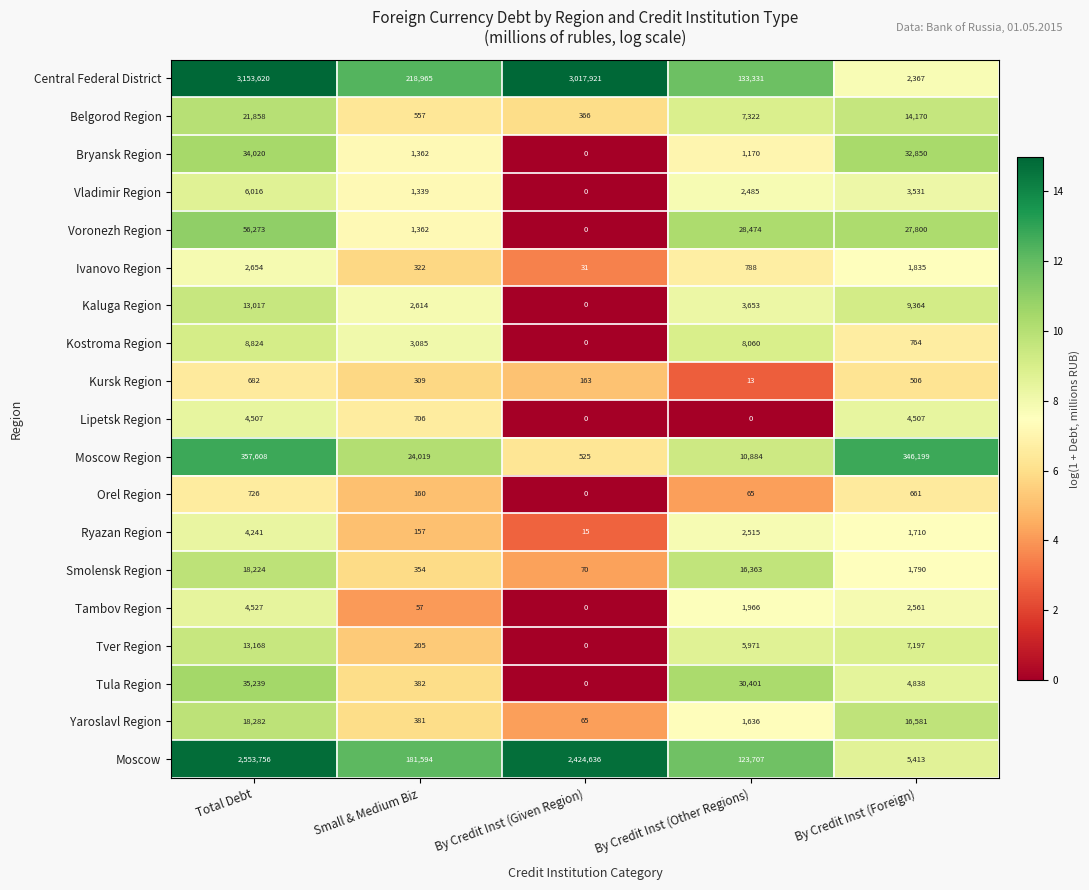

Which category has the highest value across all series?

Total Debt